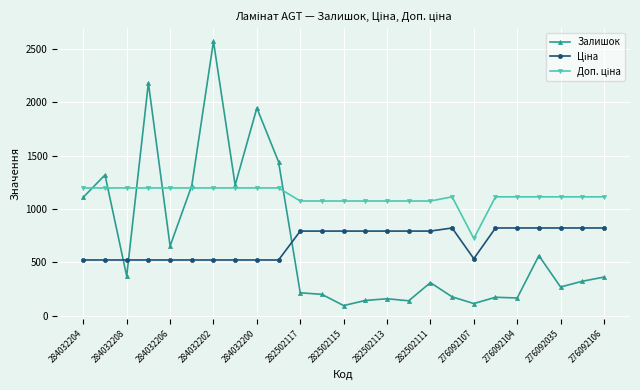

Which series has the widest spread of values?

Залишок